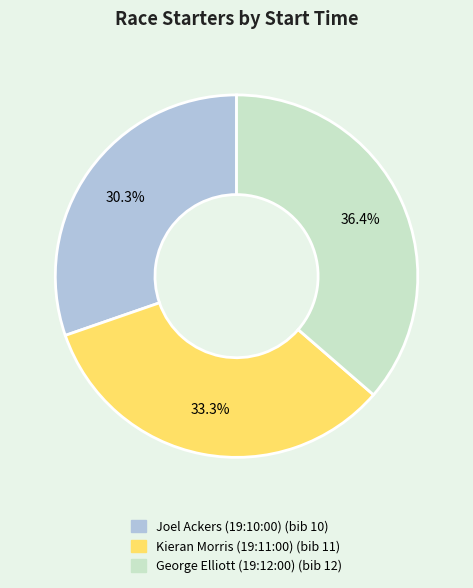

What is the smallest slice in the pie chart?

Joel Ackers (19:10:00)